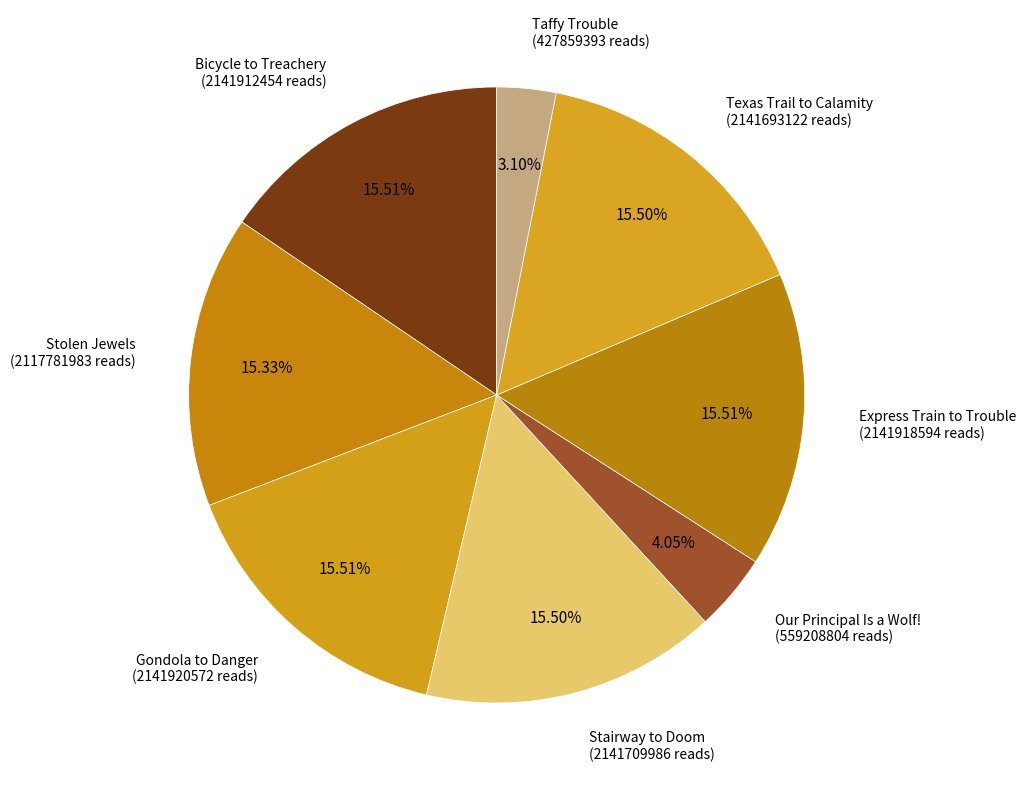

Combined, do Gondola to Danger and Stolen Jewels account for over 50%?

No